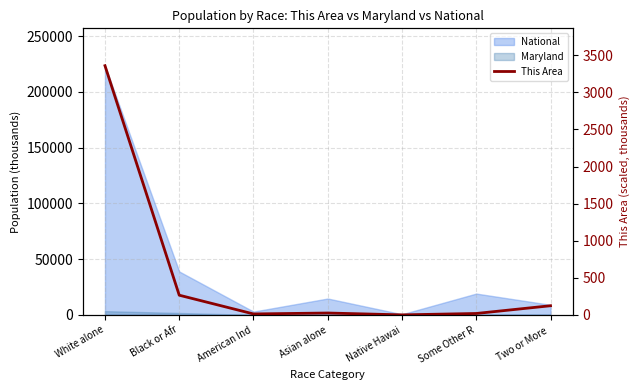

Is it true that the value at White alone is 3359.3?

True